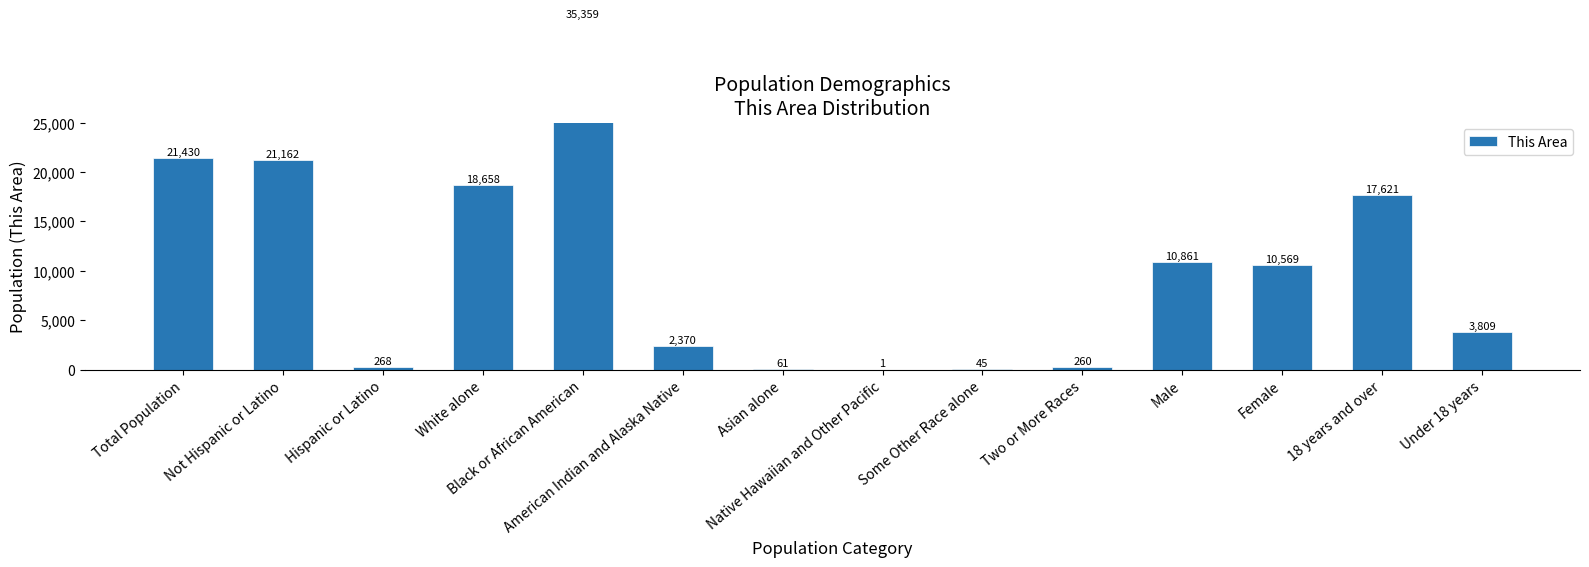

Rank the categories by value from highest to lowest.

Black or African American, Total Population, Not Hispanic or Latino, White alone, 18 years and over, Male, Female, Under 18 years, American Indian and Alaska Native, Hispanic or Latino, Two or More Races, Asian alone, Some Other Race alone, Native Hawaiian and Other Pacific